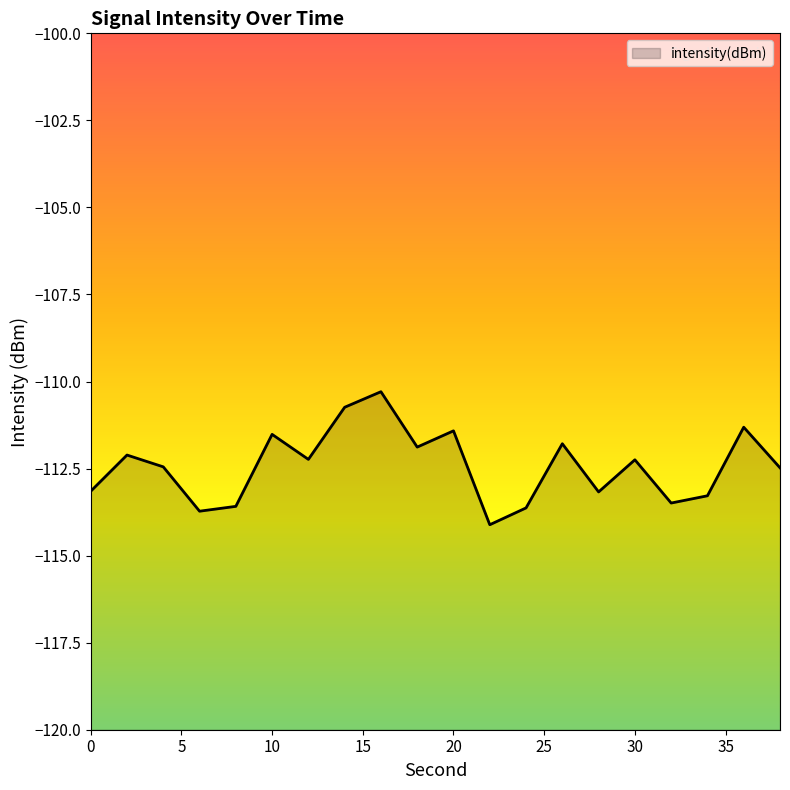

What is the difference between the maximum and minimum values?

3.8